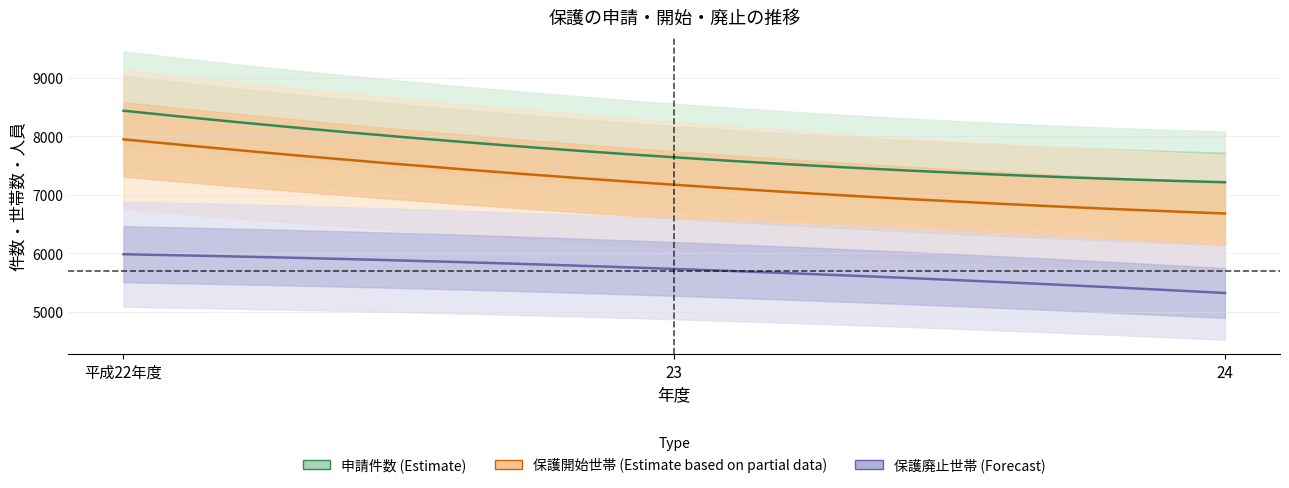

Does the chart have visible grid lines?

Yes